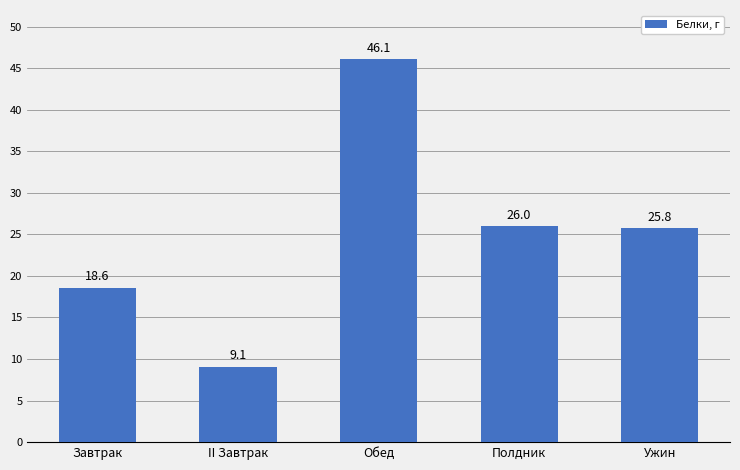

Rank the categories by value from highest to lowest.

Обед, Полдник, Ужин, Завтрак, II Завтрак